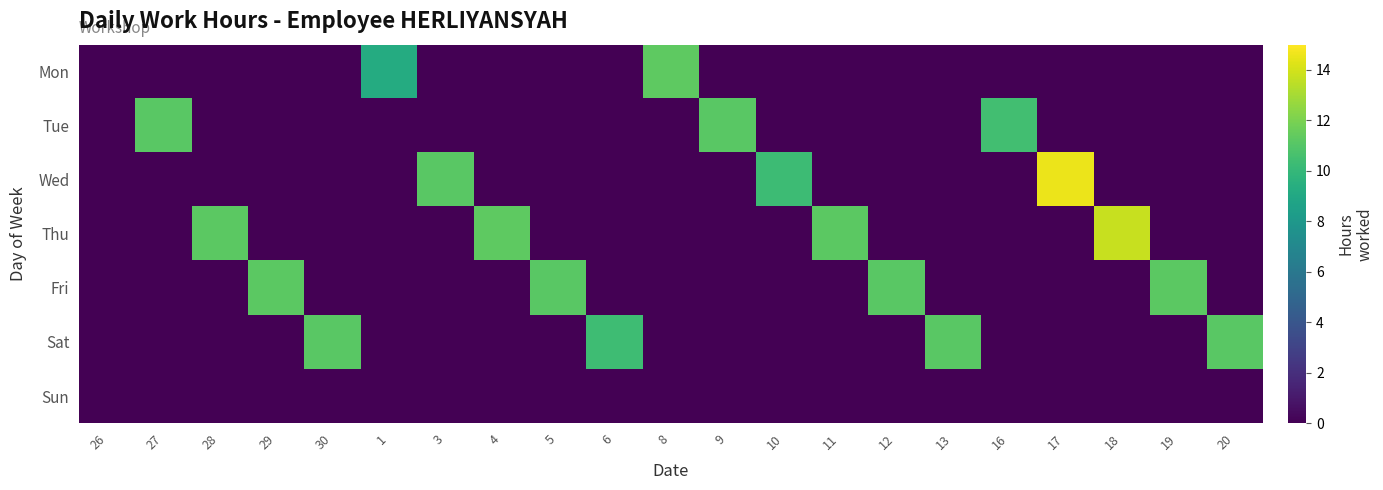

Reading left to right, what are all the values shown in this chart?

Mon: 26=0.0	27=0.0	28=0.0	29=0.0	30=0.0	1=9.2	3=0.0	4=0.0	5=0.0	6=0.0	8=11.3	9=0.0	10=0.0	11=0.0	12=0.0	13=0.0	16=0.0	17=0.0	18=0.0	19=0.0	20=0.0
Tue: 26=0.0	27=11.2	28=0.0	29=0.0	30=0.0	1=0.0	3=0.0	4=0.0	5=0.0	6=0.0	8=0.0	9=11.2	10=0.0	11=0.0	12=0.0	13=0.0	16=10.4	17=0.0	18=0.0	19=0.0	20=0.0
Wed: 26=0.0	27=0.0	28=0.0	29=0.0	30=0.0	1=0.0	3=11.2	4=0.0	5=0.0	6=0.0	8=0.0	9=0.0	10=10.3	11=0.0	12=0.0	13=0.0	16=0.0	17=14.6	18=0.0	19=0.0	20=0.0
Thu: 26=0.0	27=0.0	28=11.2	29=0.0	30=0.0	1=0.0	3=0.0	4=11.3	5=0.0	6=0.0	8=0.0	9=0.0	10=0.0	11=11.2	12=0.0	13=0.0	16=0.0	17=0.0	18=13.8	19=0.0	20=0.0
Fri: 26=0.0	27=0.0	28=0.0	29=11.2	30=0.0	1=0.0	3=0.0	4=0.0	5=11.2	6=0.0	8=0.0	9=0.0	10=0.0	11=0.0	12=11.2	13=0.0	16=0.0	17=0.0	18=0.0	19=11.2	20=0.0
Sat: 26=0.0	27=0.0	28=0.0	29=0.0	30=11.2	1=0.0	3=0.0	4=0.0	5=0.0	6=10.4	8=0.0	9=0.0	10=0.0	11=0.0	12=0.0	13=11.2	16=0.0	17=0.0	18=0.0	19=0.0	20=11.2
Sun: 26=0.0	27=0.0	28=0.0	29=0.0	30=0.0	1=0.0	3=0.0	4=0.0	5=0.0	6=0.0	8=0.0	9=0.0	10=0.0	11=0.0	12=0.0	13=0.0	16=0.0	17=0.0	18=0.0	19=0.0	20=0.0